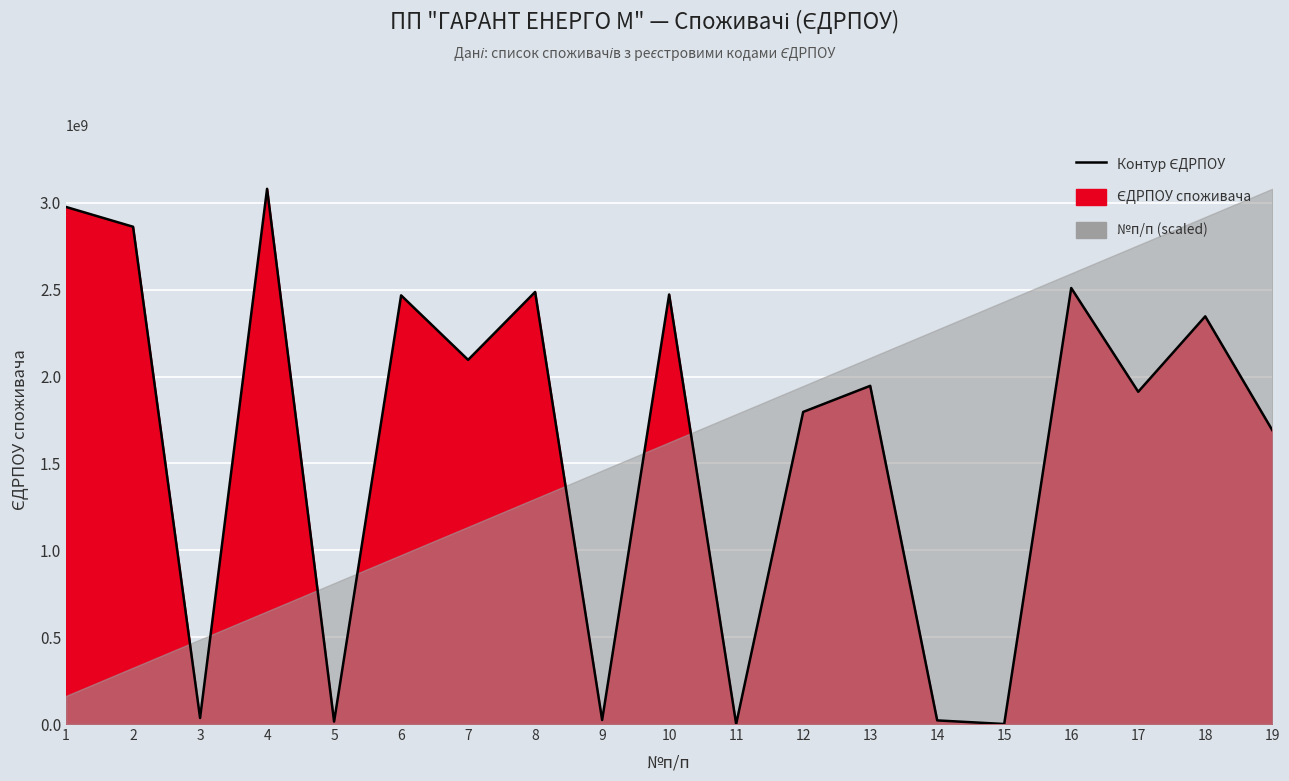

Reading left to right, extract all data points from this chart.

1=2976411201	2=2862511306	3=34795648	4=3081007976	5=13835350	6=2467510743	7=2096217850	8=2487111026	9=23267183	10=2472500093	11=153133	12=1796515522	13=1946800085	14=20804841	15=135390	16=2509909590	17=1912614330	18=2346714203	19=1691802701